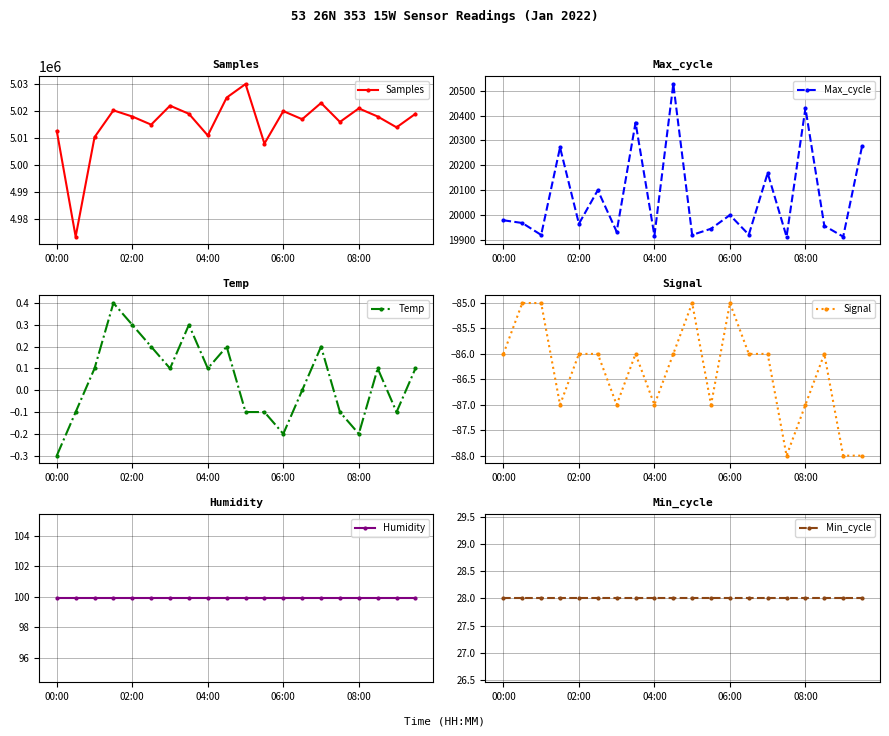

At how many categories does at least one series exceed 3897455?

20